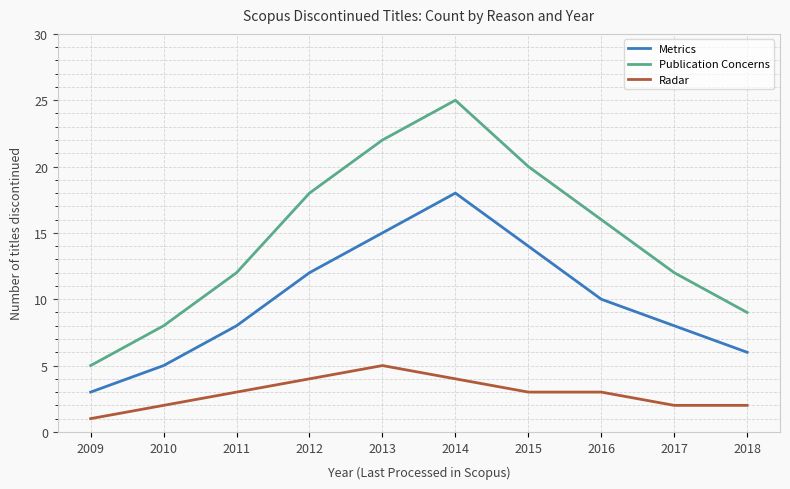

True or false: Metrics and Publication Concerns intersect in this chart.

False